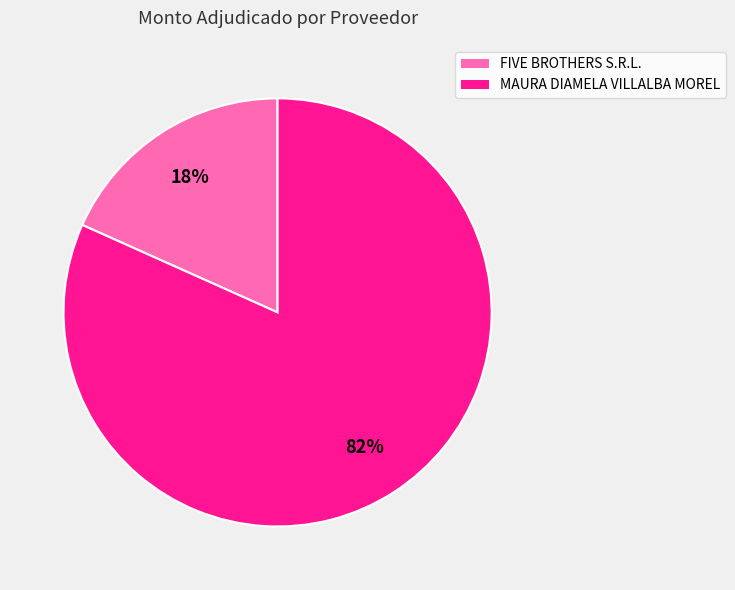

Which has a higher value, FIVE BROTHERS S.R.L. or MAURA DIAMELA VILLALBA MOREL?

MAURA DIAMELA VILLALBA MOREL